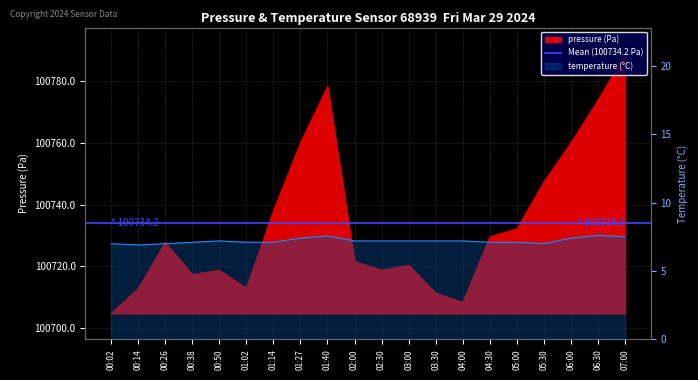

True or false: temperature has more than 1 points higher than both neighbors.

True